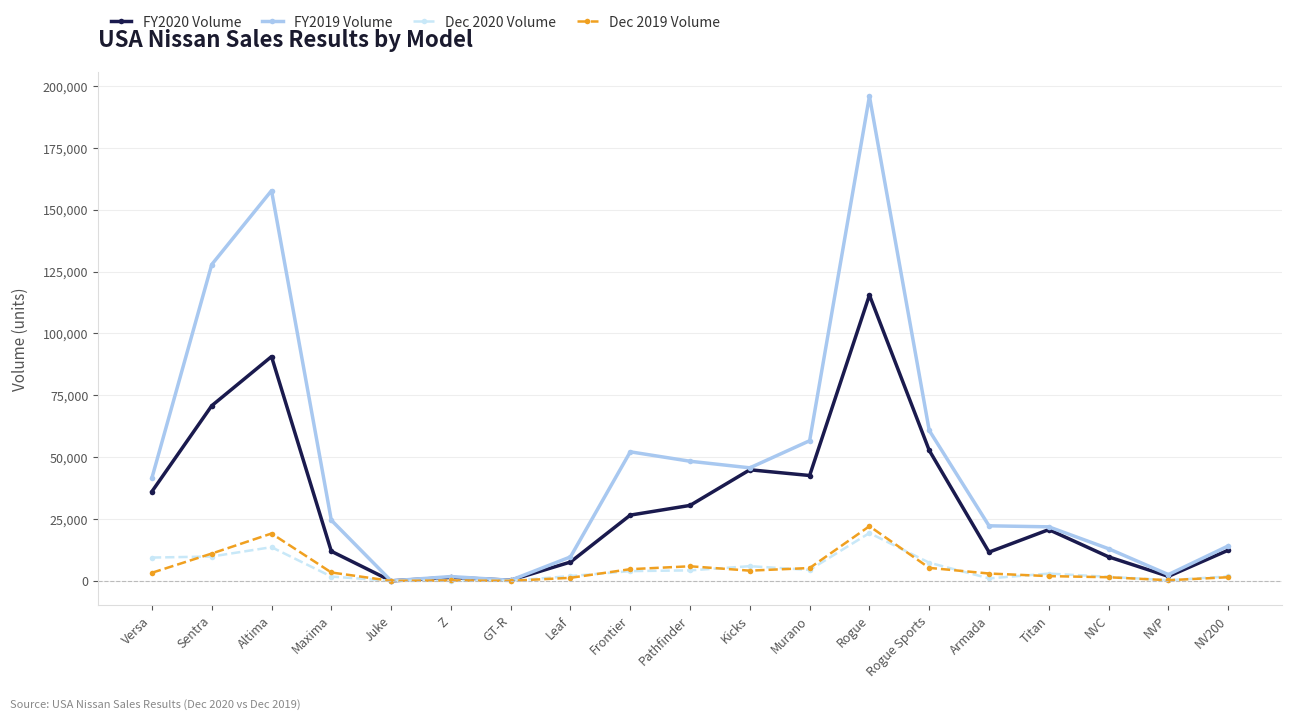

Count the number of data series in this chart.

4